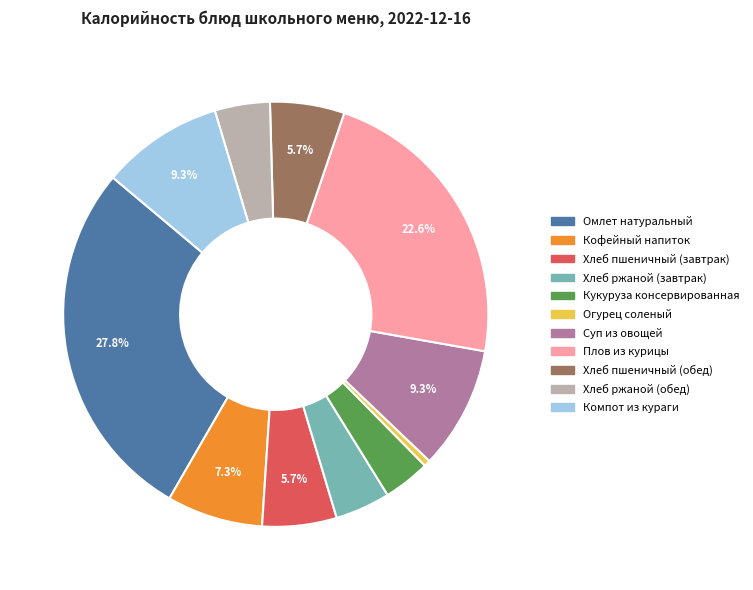

Between Кукуруза консервированная and Суп из овощей, which is larger?

Суп из овощей